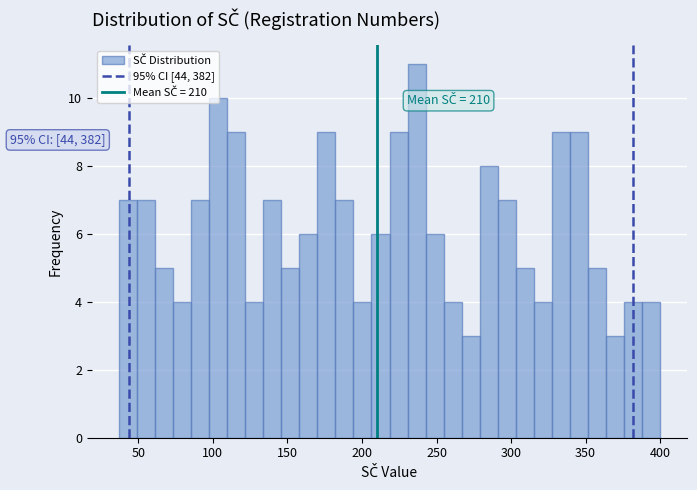

Read against the x-axis, roughly where is the centre of the tallest bar?

235